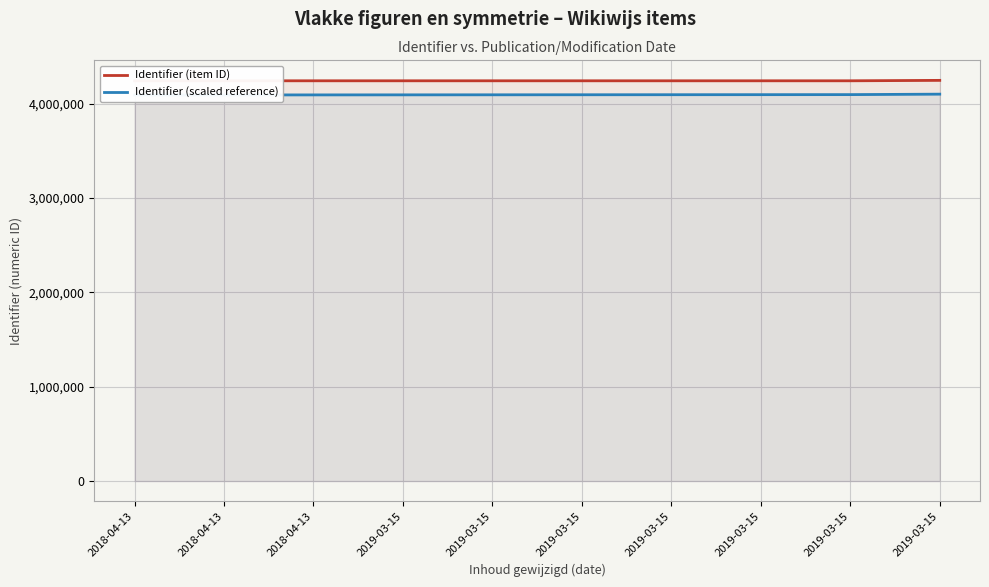

What is the value of the Identifier (item ID) point at the 7th from the left?

4242056.0